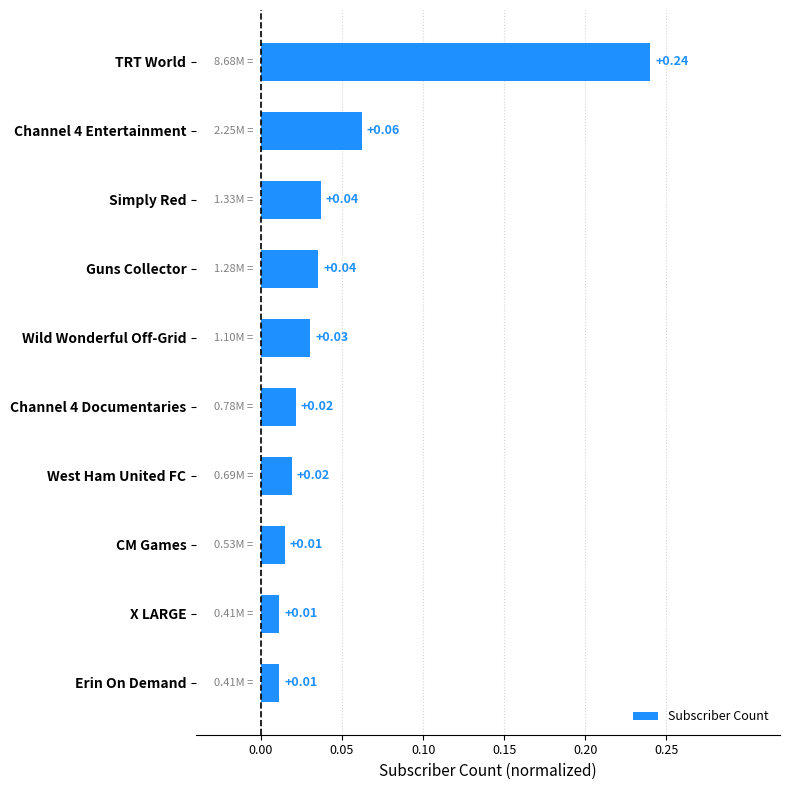

What is the sum of all values?

0.5